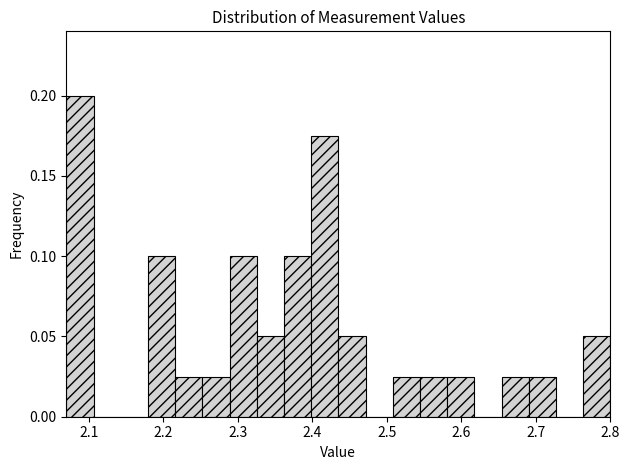

Read against the x-axis, roughly where is the centre of the tallest bar?

2.09